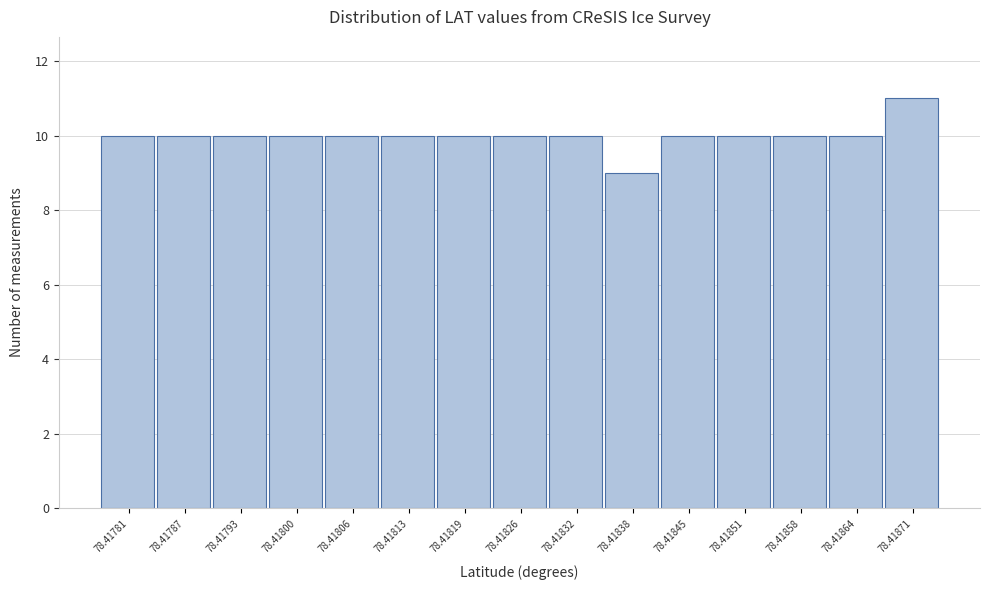

Reading right to left, transcribe all the data shown in this chart.

78.41871=11	78.41864=10	78.41858=10	78.41851=10	78.41845=10	78.41838=9	78.41832=10	78.41826=10	78.41819=10	78.41813=10	78.41806=10	78.41800=10	78.41793=10	78.41787=10	78.41781=10